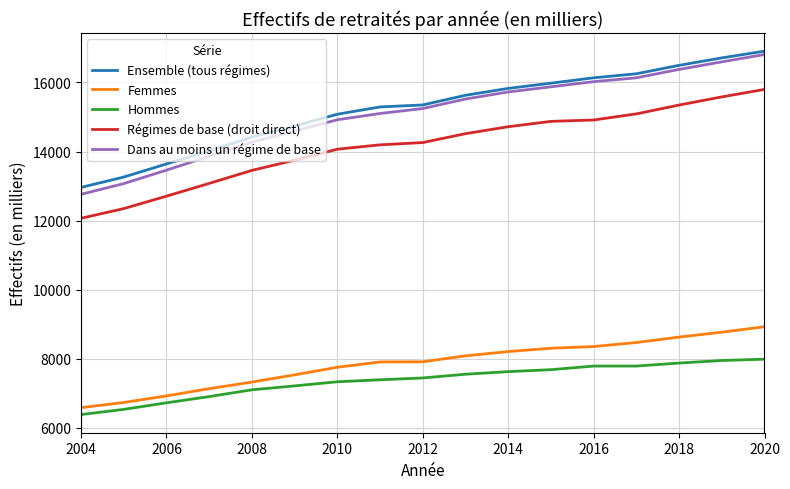

True or false: Régimes de base (droit direct) and Ensemble (tous régimes) cross at least once.

False